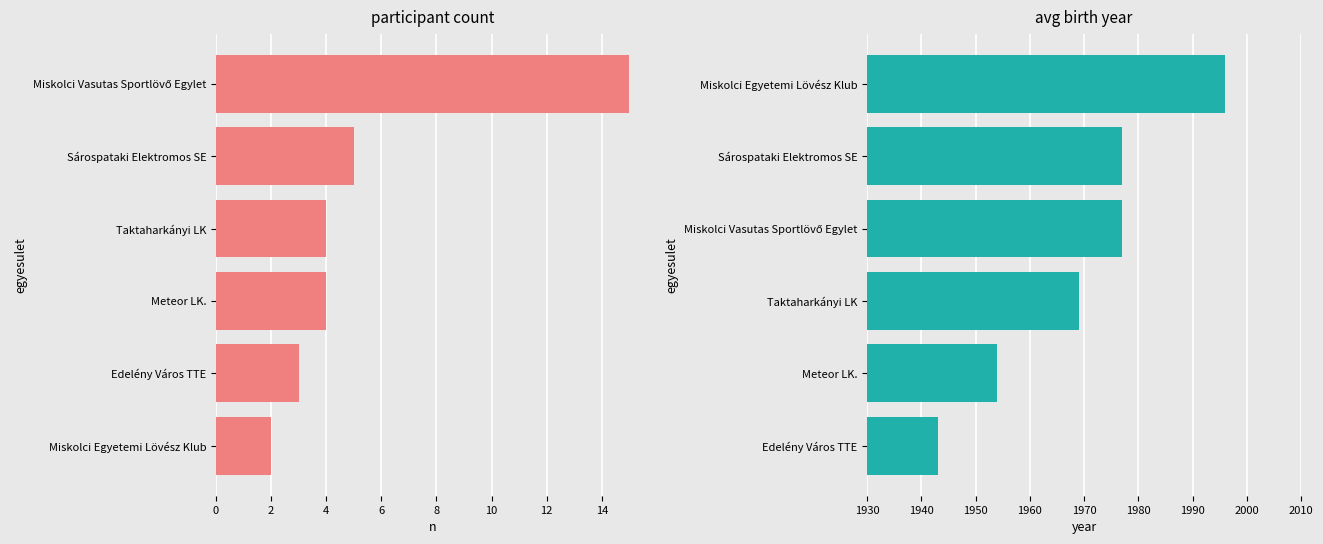

Rank the series by their maximum value, from lowest to highest.

Participant Count, Avg Birth Year